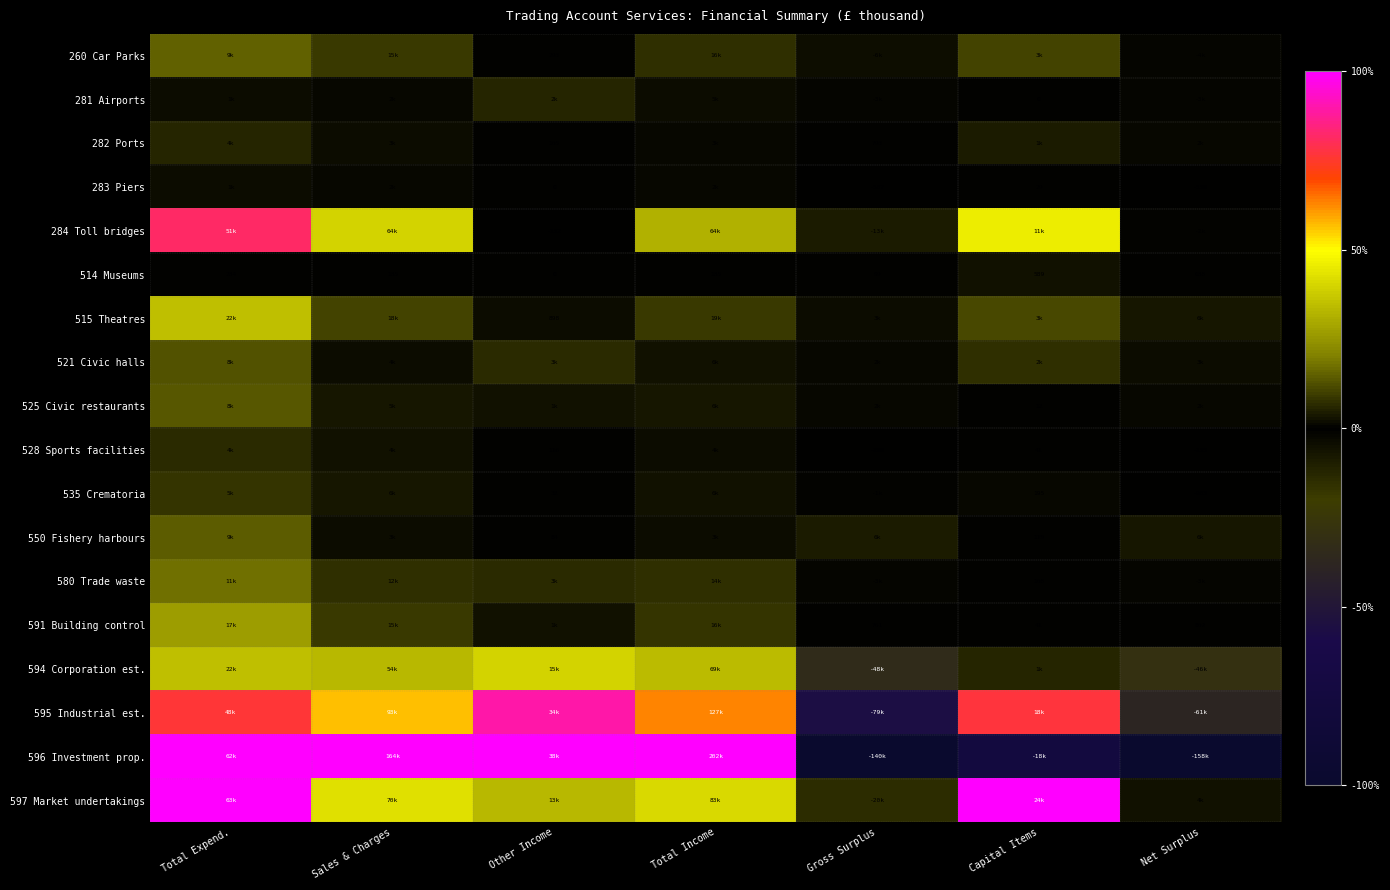

The value of 596 Investment prop. at Net Surplus is -1.0. True or false?

True